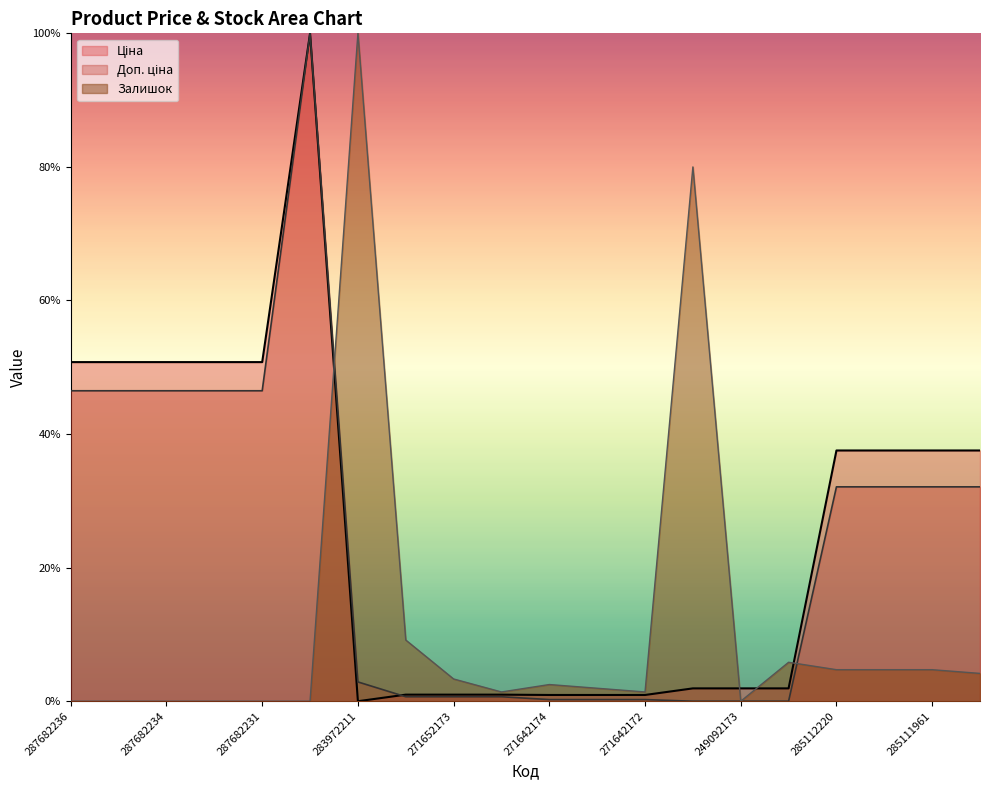

What is the label of the 19th point from the left?

285111961